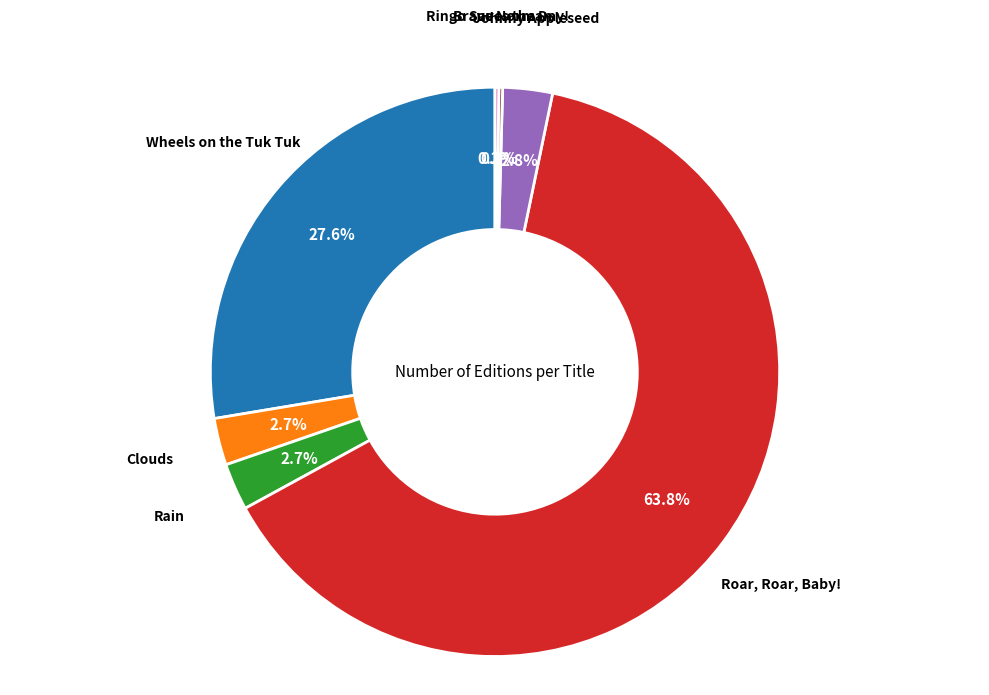

Is there a majority slice in this chart?

Yes